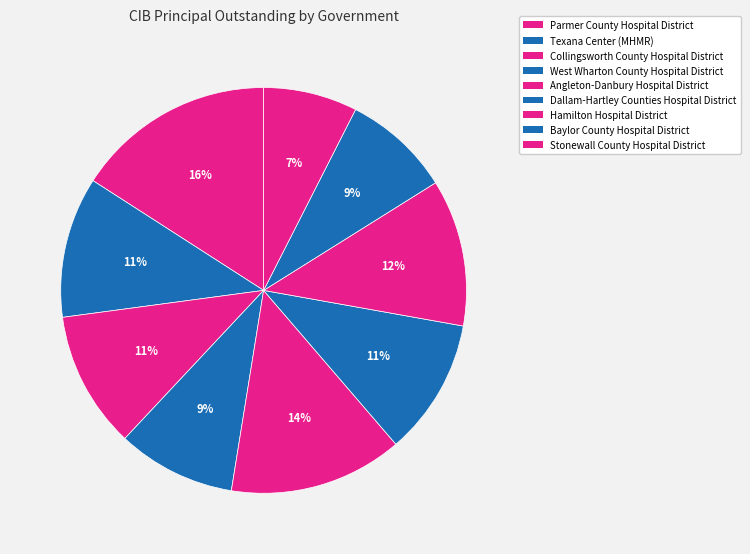

Count the number of slices in the pie.

9